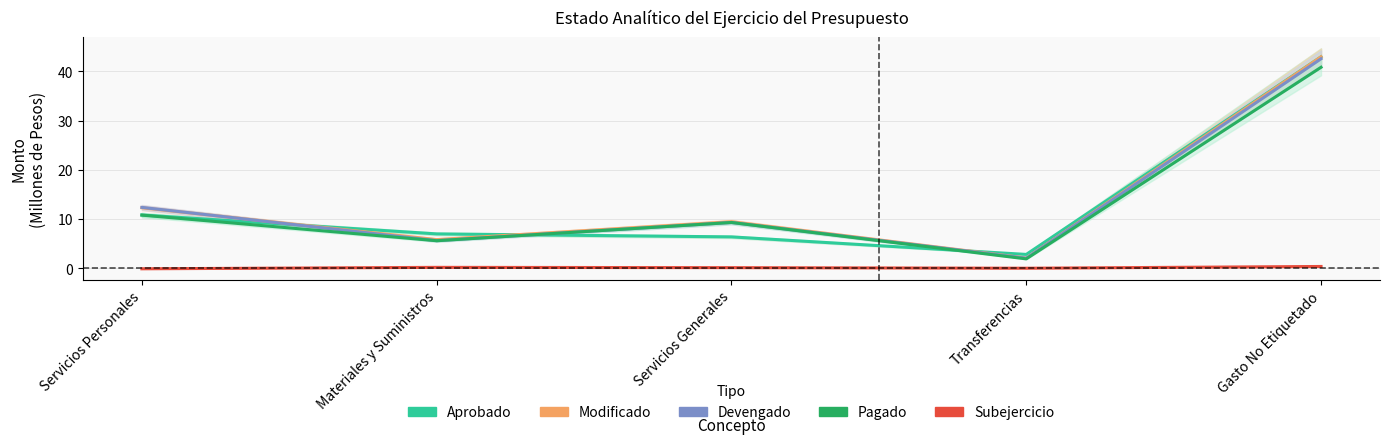

True or false: Subejercicio has more than 2 points higher than both neighbors.

False